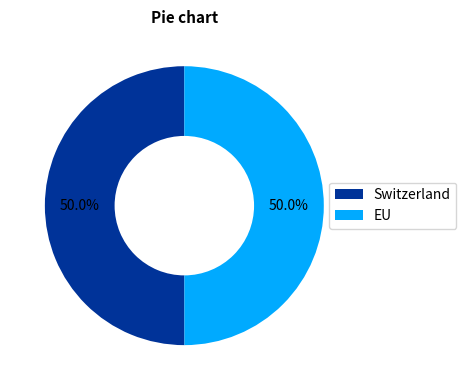

Count the number of slices in the pie.

2